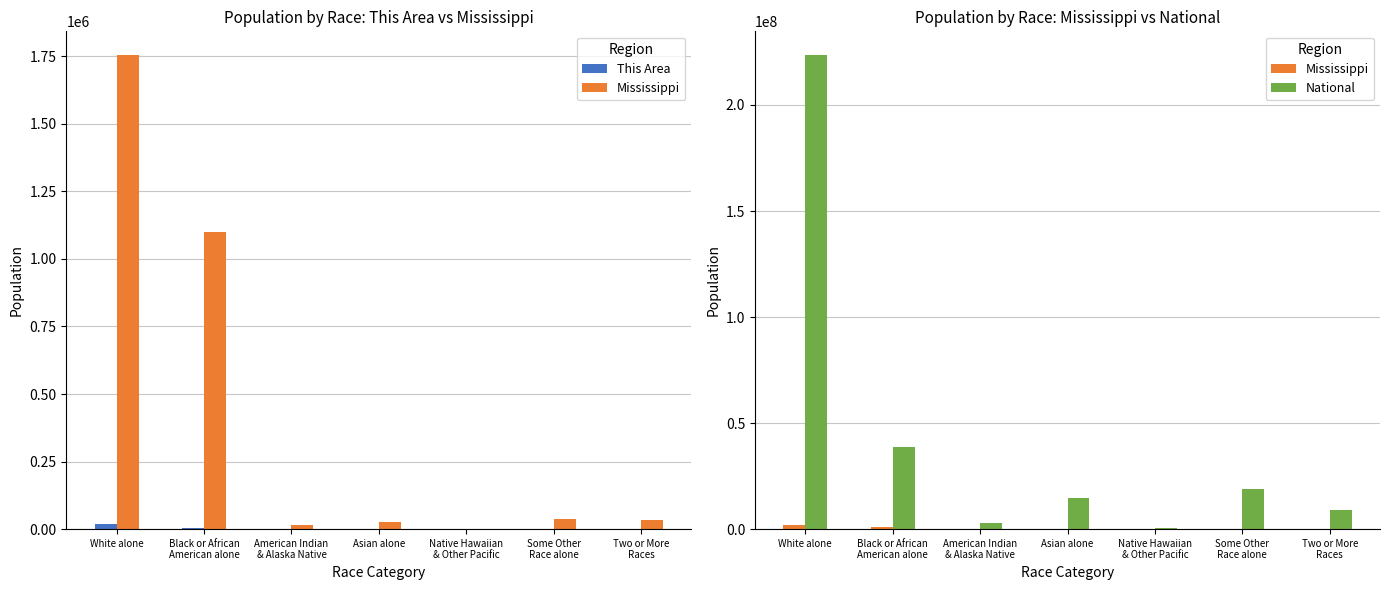

What is the difference between the maximum and minimum values in the This Area series?

20495